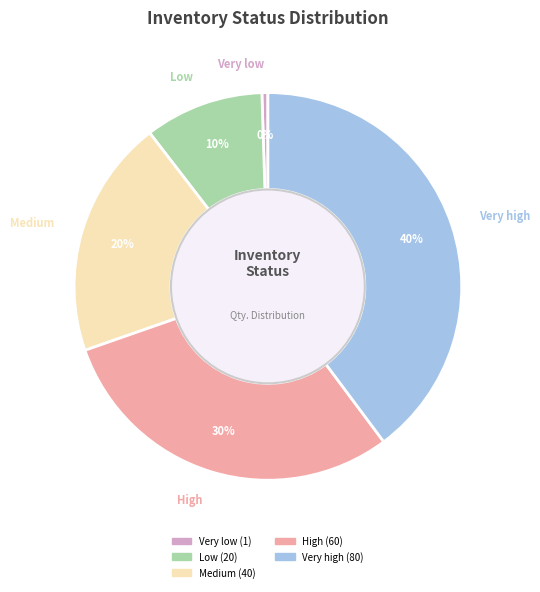

The High slice represents 30% of the pie. True or false?

True